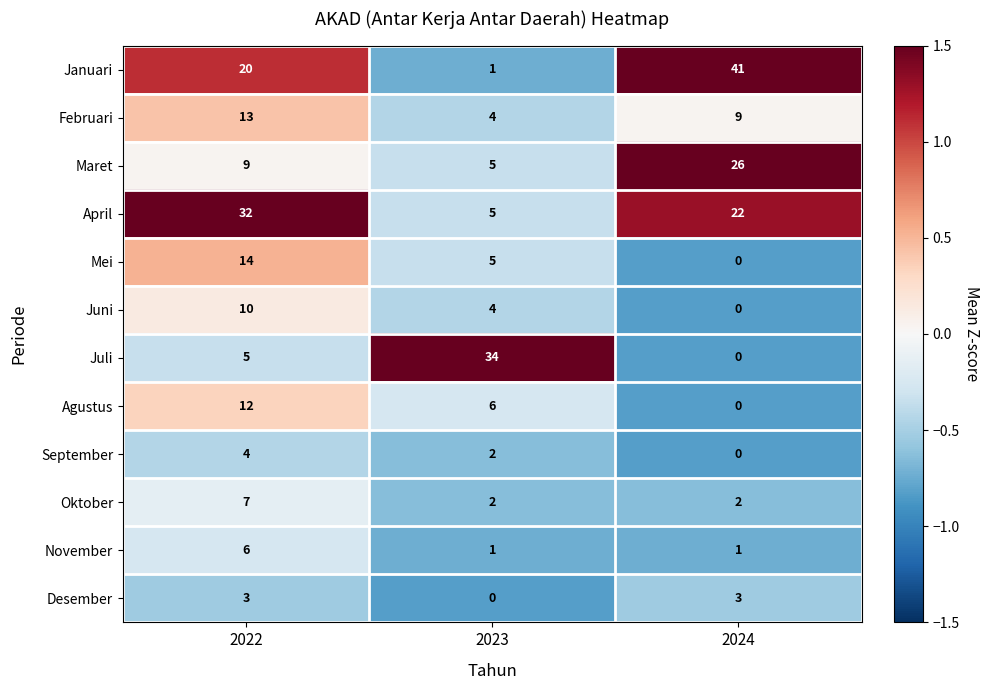

How many April values are between 5 and 32?

3